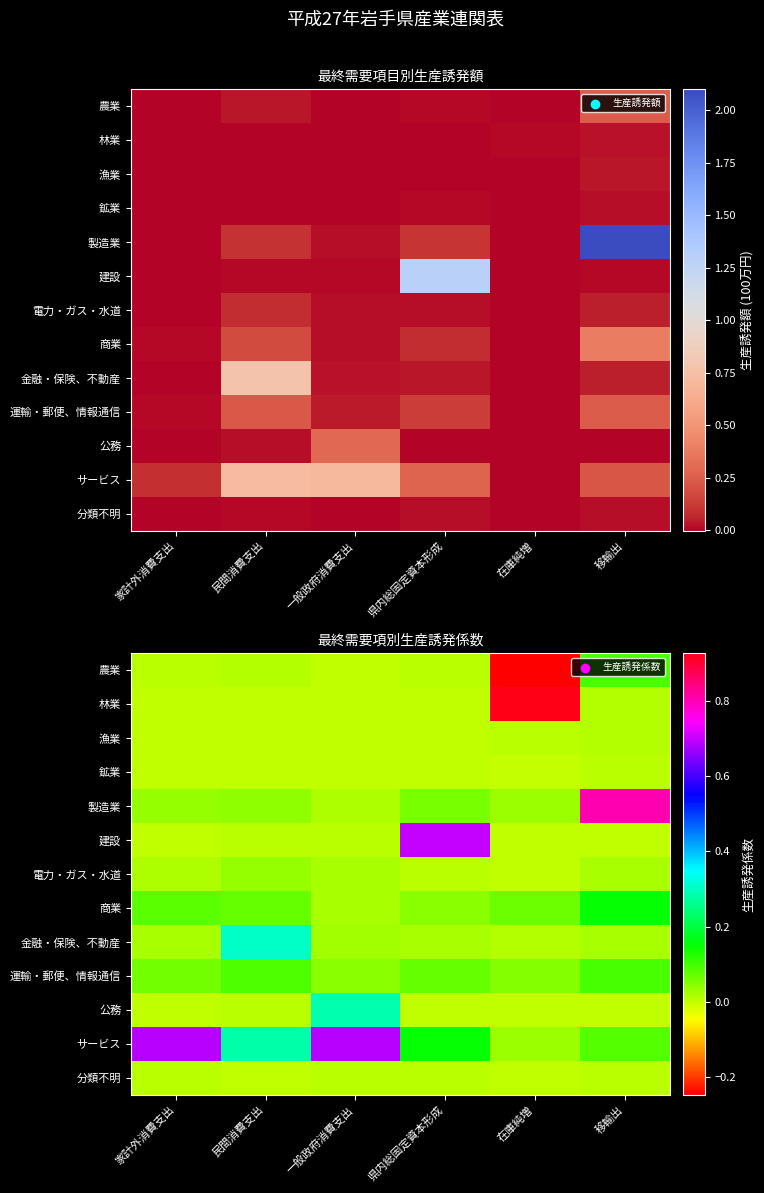

Which has a higher value, 家計外消費支出 or 県内総固定資本形成?

家計外消費支出